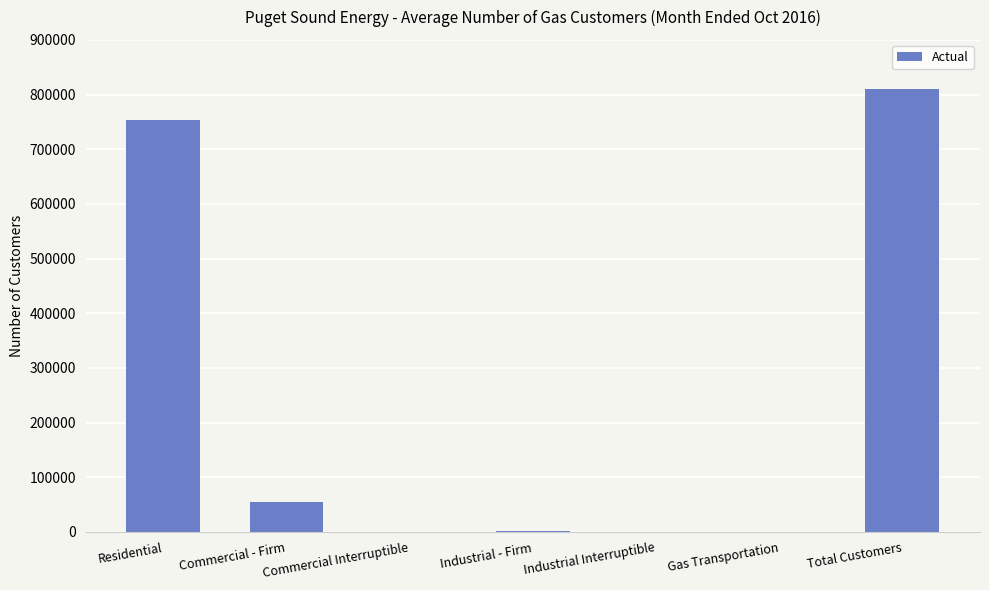

At which label is the value closest to 405520?

Residential